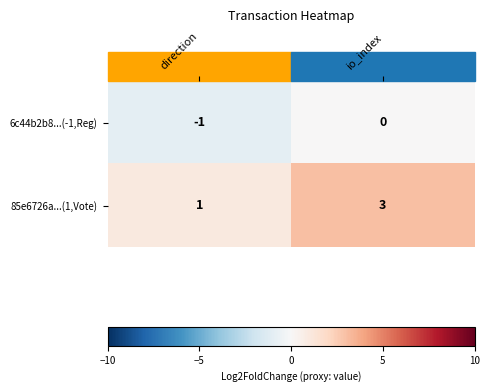

Rank the series at direction from lowest to highest value.

6c44b2b8...(-1,Reg), 85e6726a...(1,Vote)